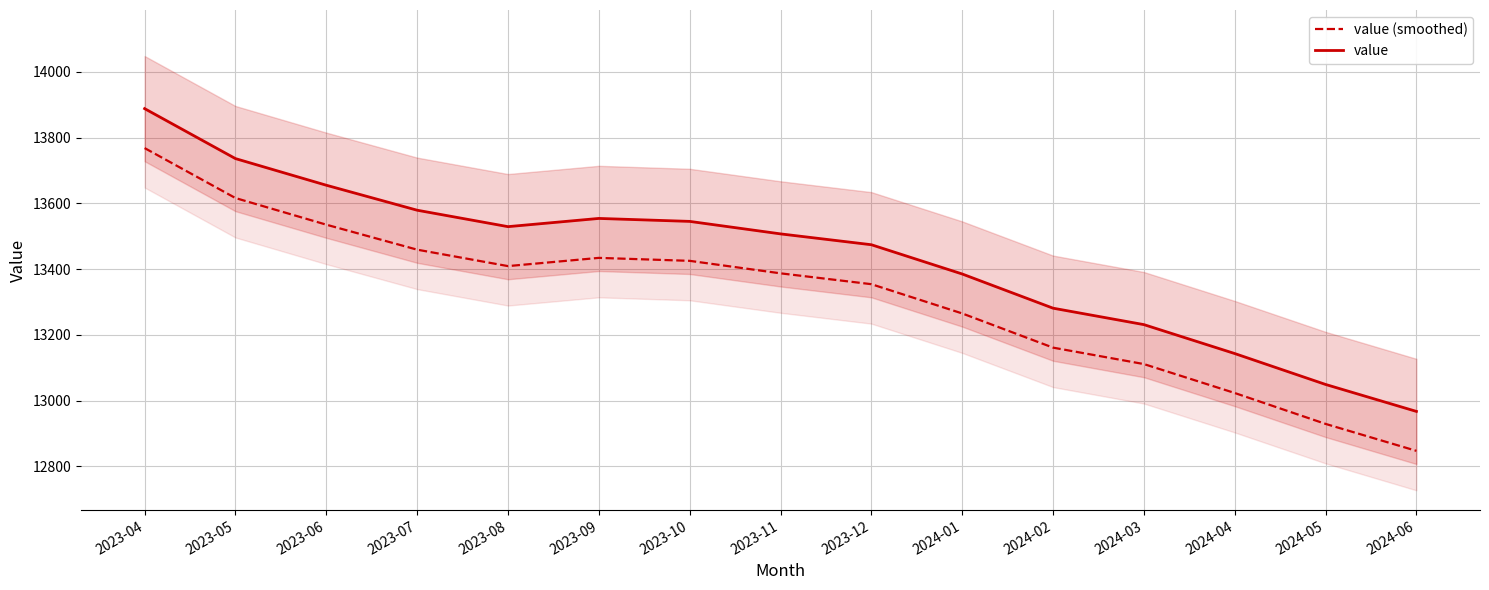

Is it true that value (smoothed) equals 13387 at 2023-11?

True